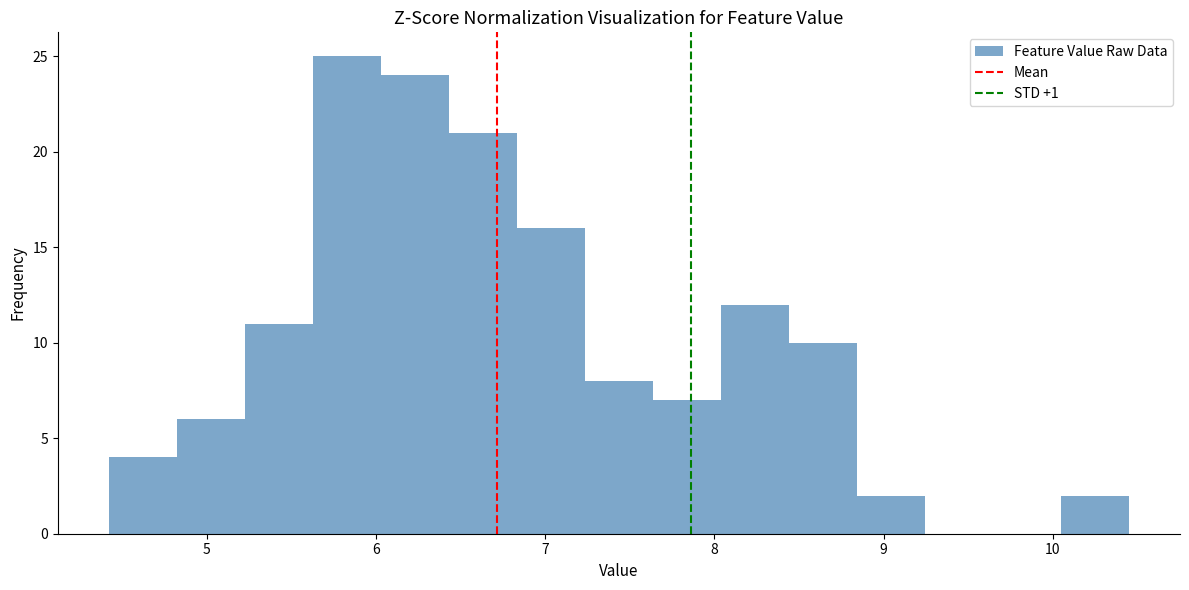

Over which range of the x-axis is the bar tallest?

5.6 to 6.0